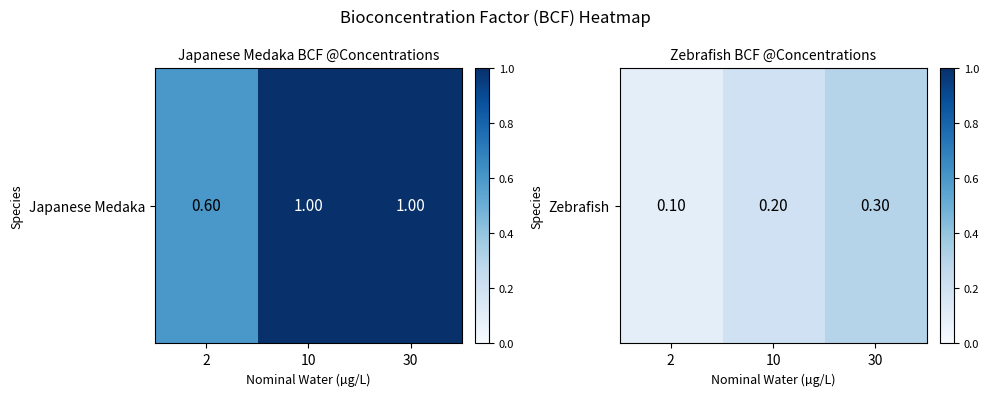

Which category has the lowest value across all series?

2